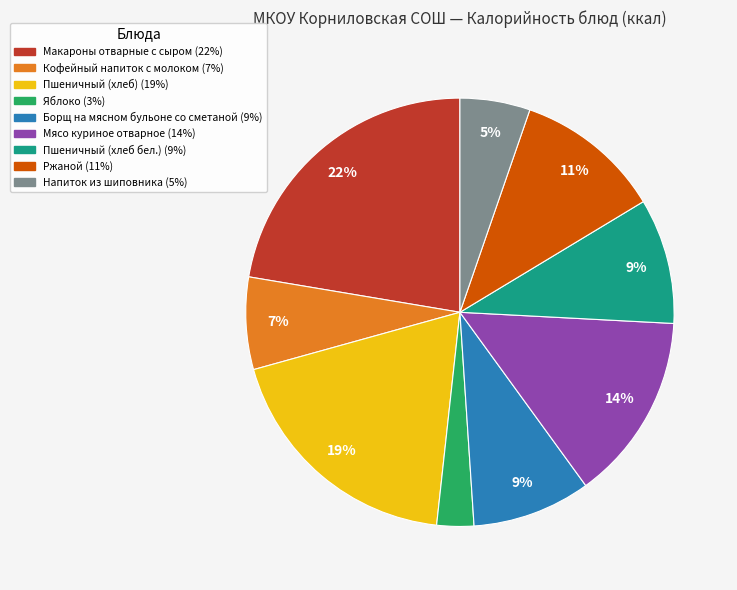

What percentage is the Макароны отварные с сыром slice, to the nearest percent?

22%